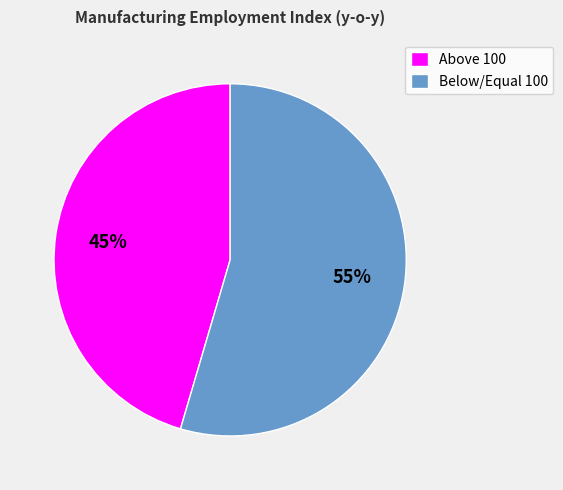

Is there any slice that represents more than half of the pie?

Yes